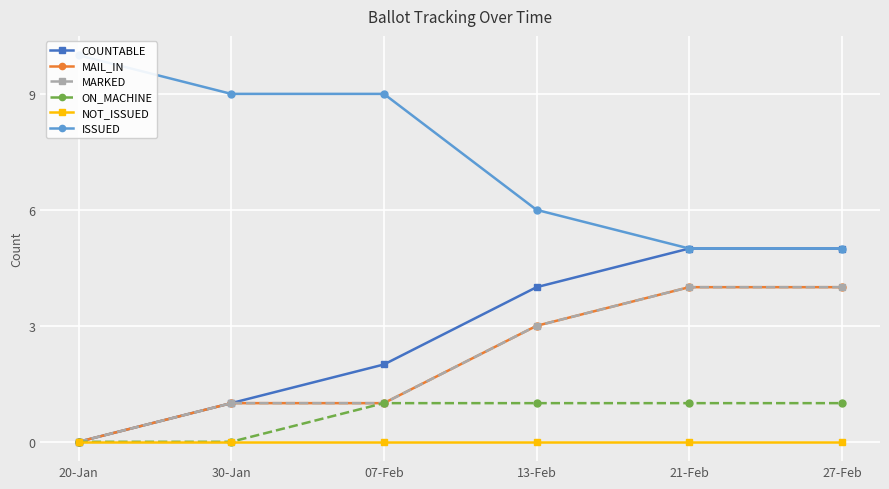

Count the number of data series in this chart.

6